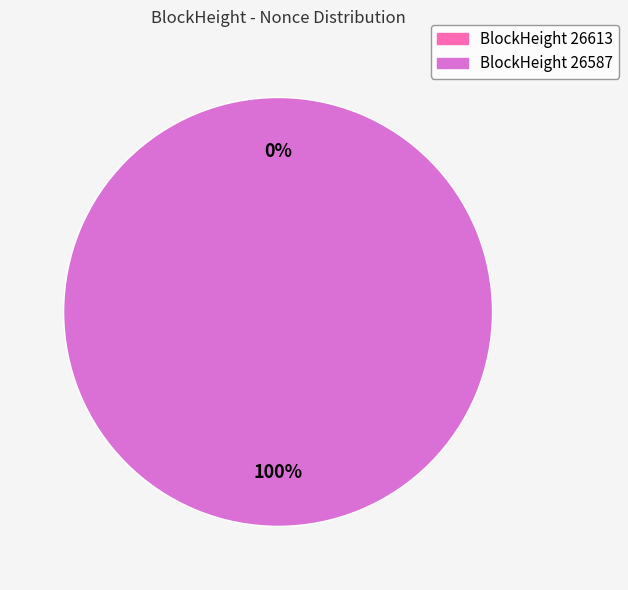

What percentage do 26613 and 26587 together represent?

100.0%